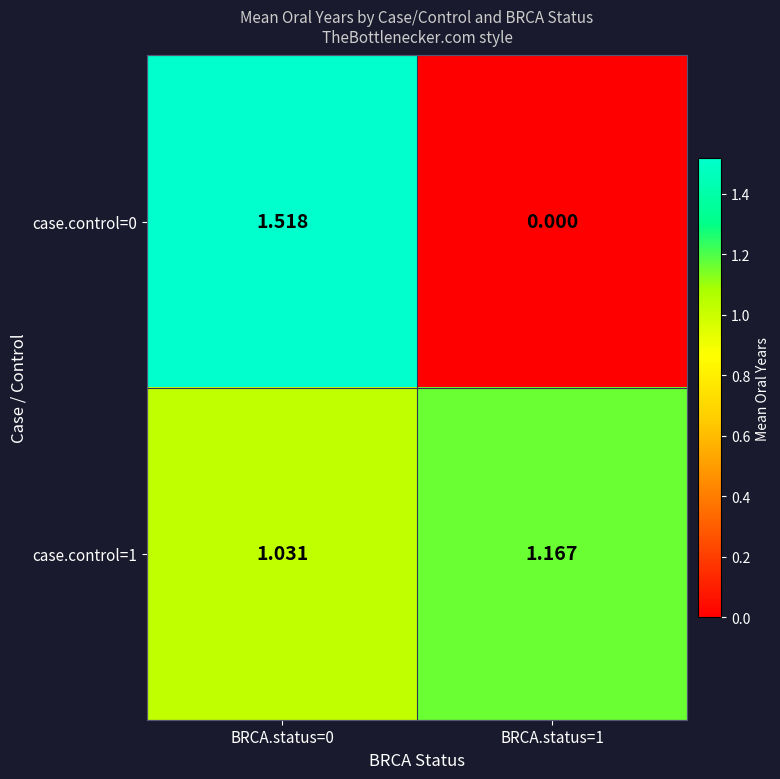

Is the value of case.control=1 at BRCA.status=1 greater than the value of case.control=0 at BRCA.status=0?

No